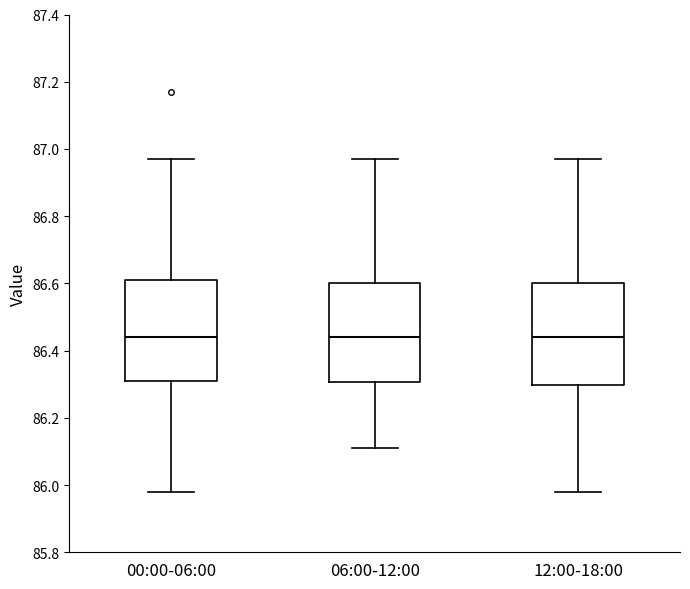

Where does the median line of the box for 00:00-06:00 sit on the y-axis? The values are not printed on the chart, so give them approximately, as read against the axis.

86.44